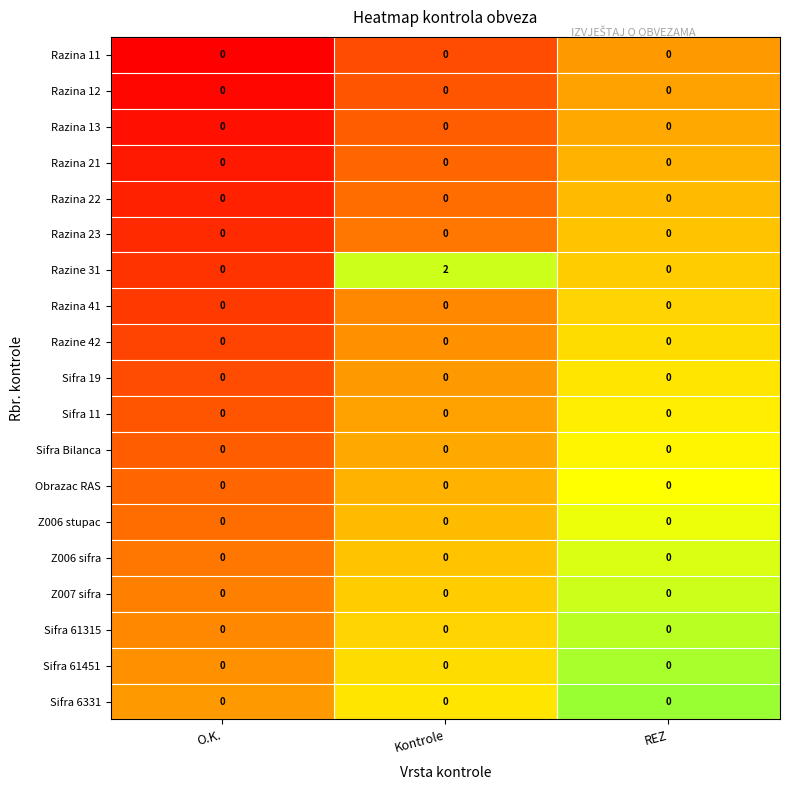

The value of Z006 stupac at REZ is 0. True or false?

True